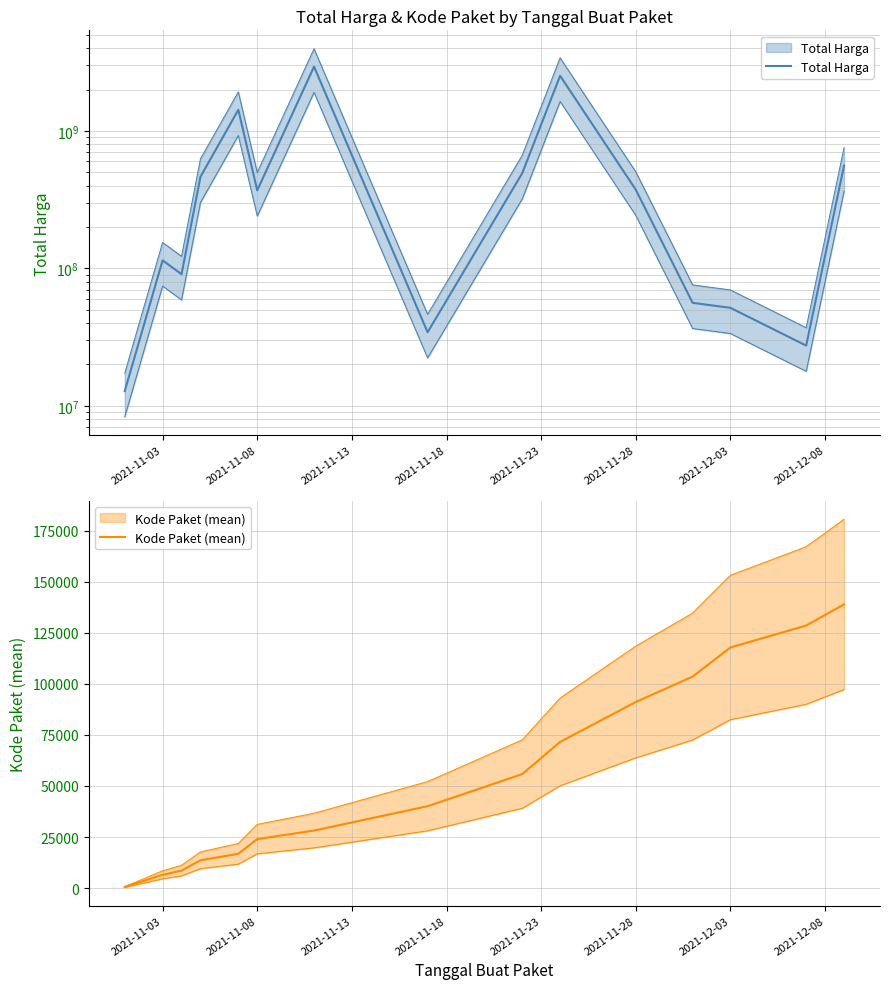

True or false: Kode Paket (mean) and Total Harga cross at least once.

False